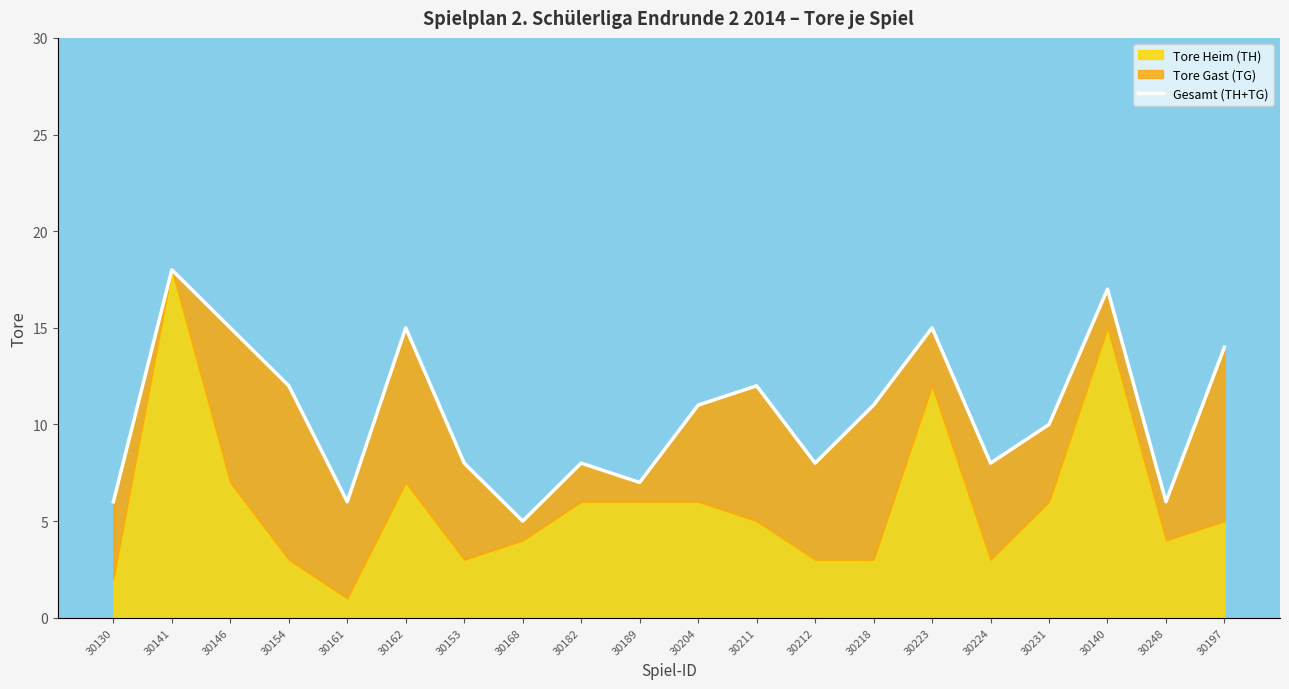

True or false: there are more than 2 points higher than both neighbors.

True